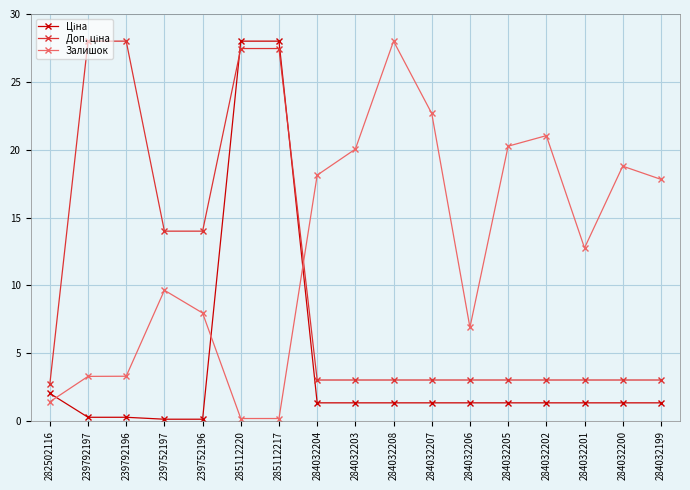

What is the difference between the highest and lowest values at 284032207?

21.3